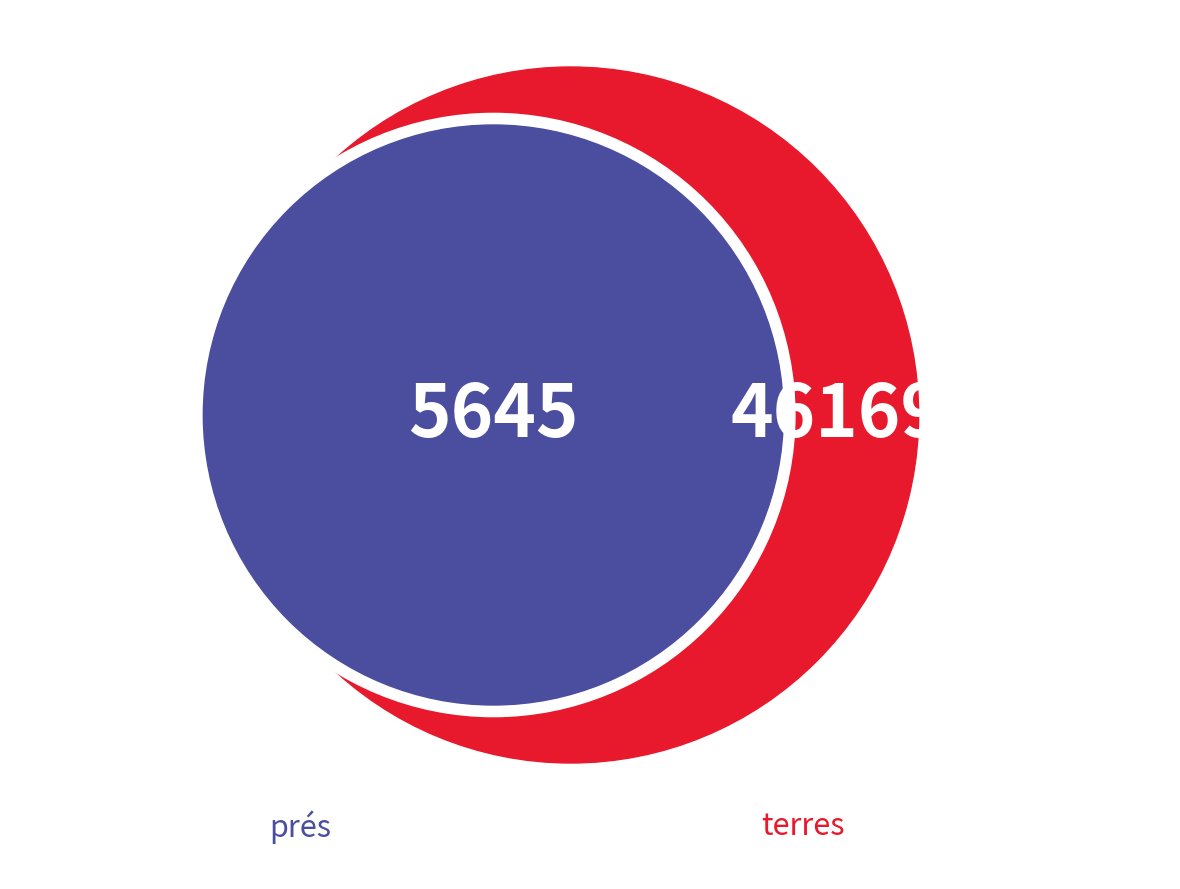

Does terres represent more than half of the total?

Yes